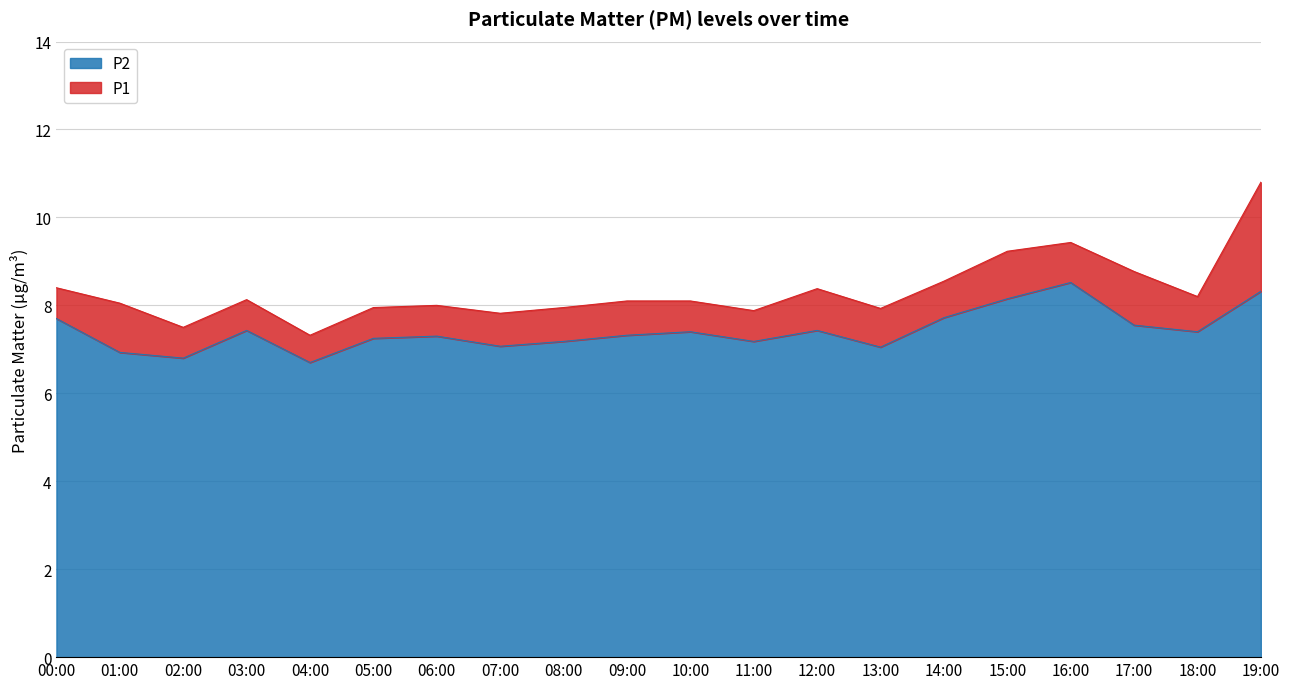

What position from the left is 01:00?

2